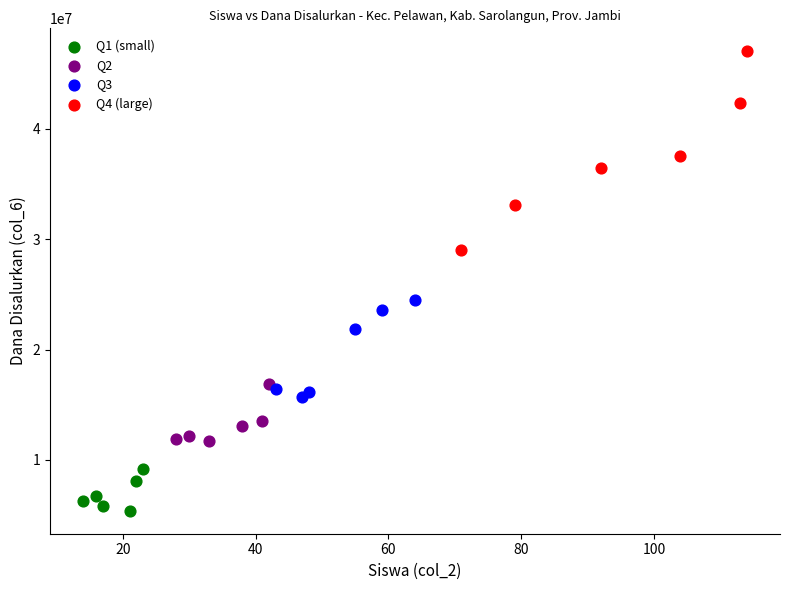

Which series has the largest Y range (max minus min)?

Q4 (large)